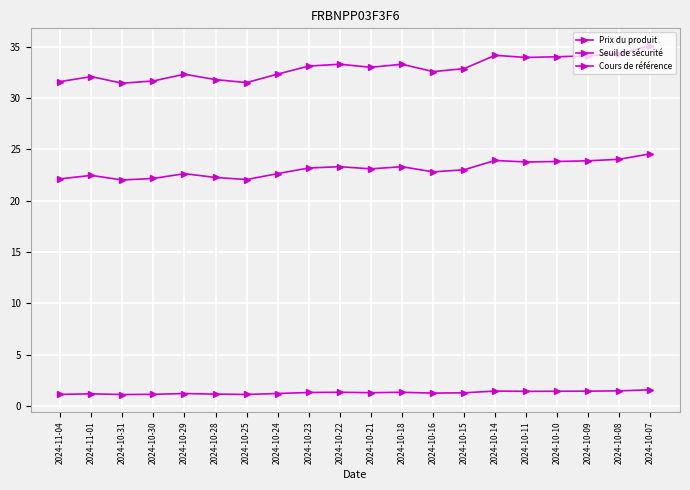

What is the value of the Cours de référence point at the 4th from the left?

31.7